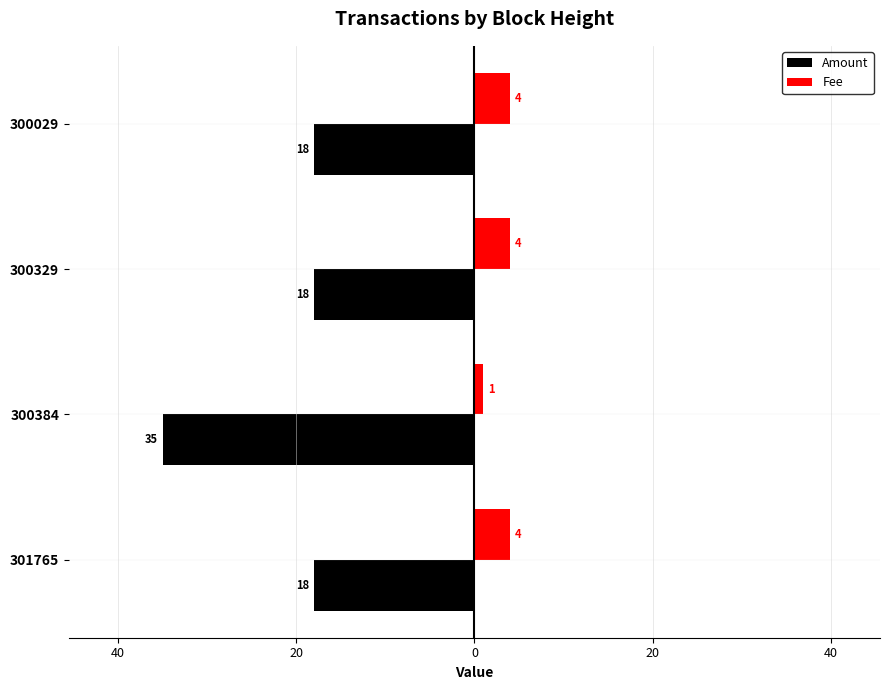

What is the value of the Fee bar at the 2nd from the left?

1